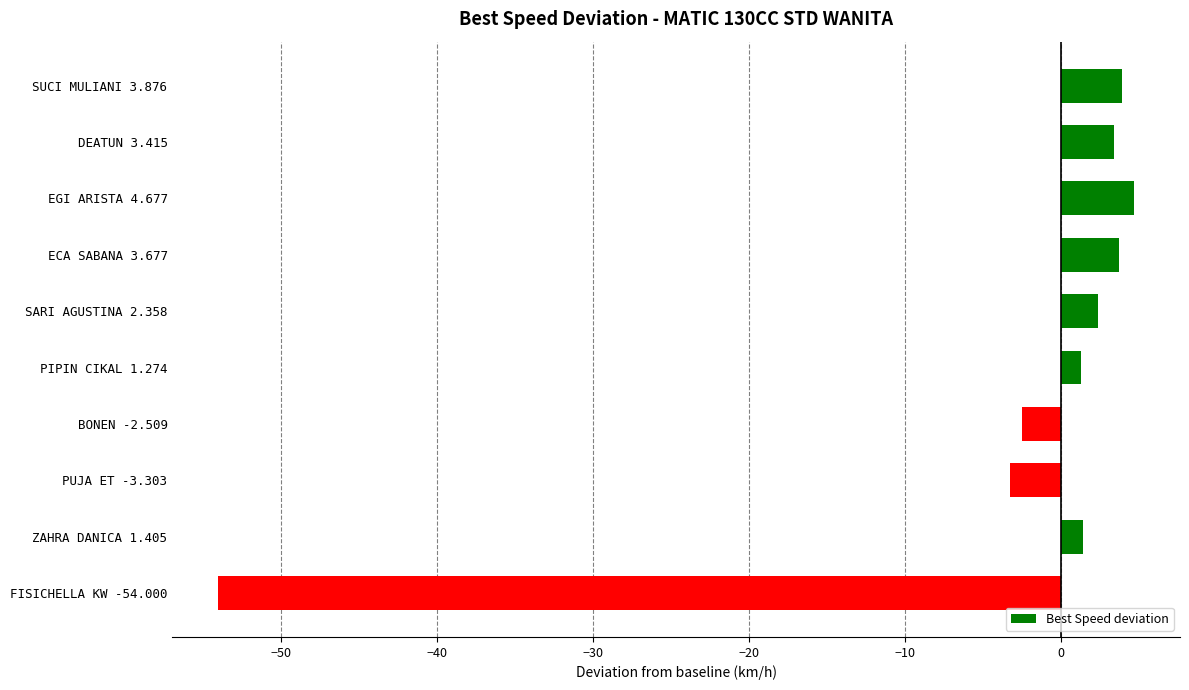

Is it true that the value at PIPIN CIKAL 1.274 is 1.3?

True